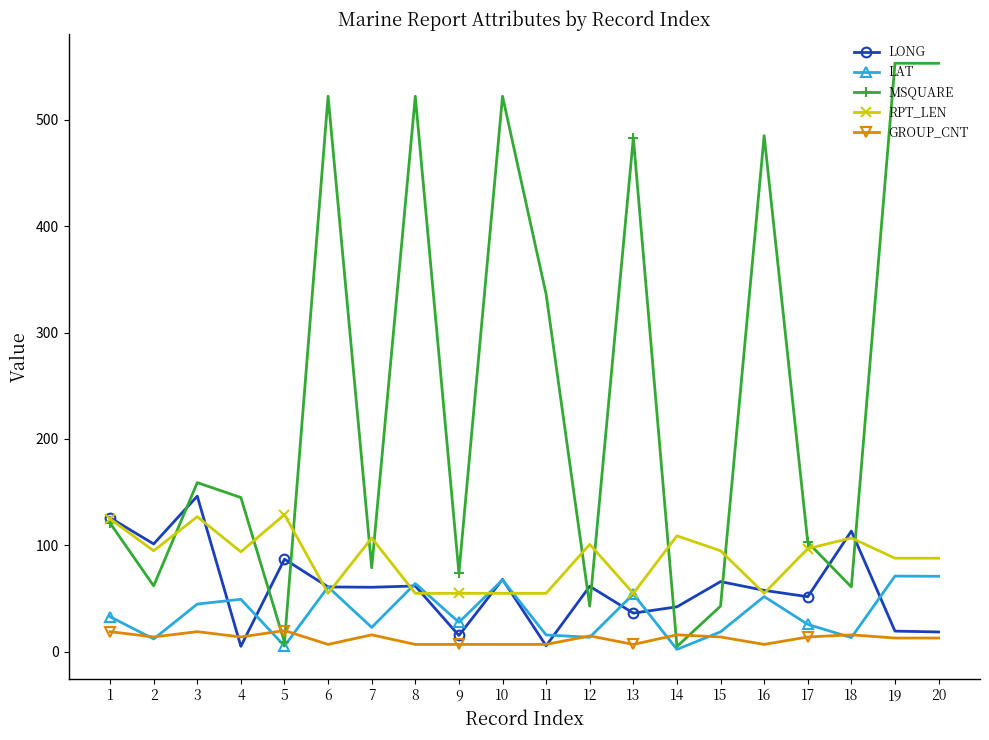

At which category does LAT reach its first local valley?

2